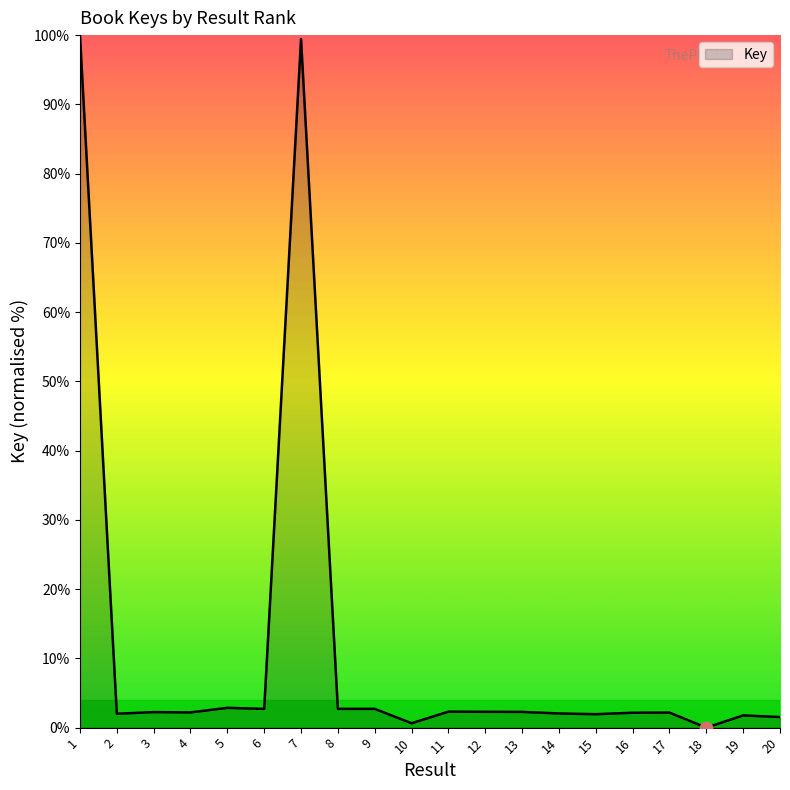

What is the change in value from 18 to 19?

+1.8